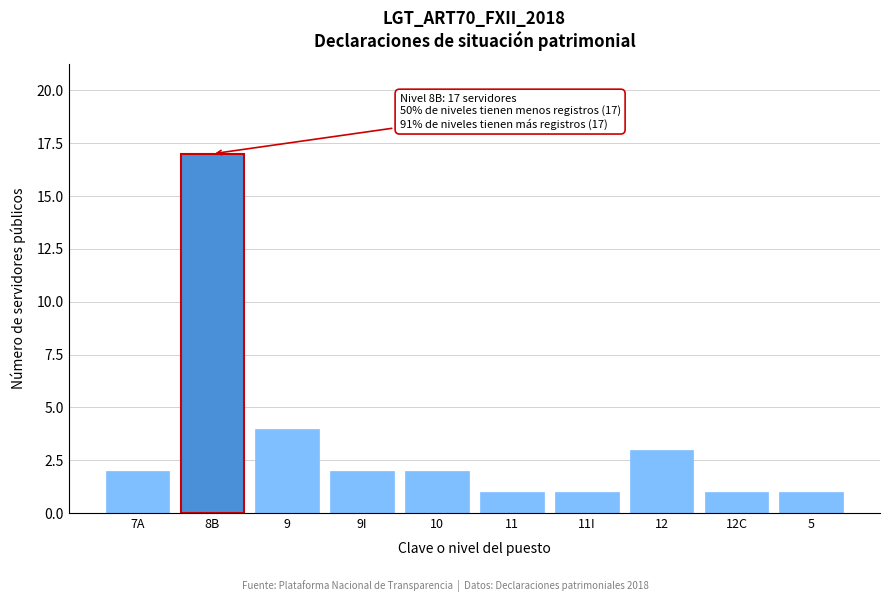

Reading left to right, transcribe all the data shown in this chart.

2	17	4	2	2	1	1	3	1	1